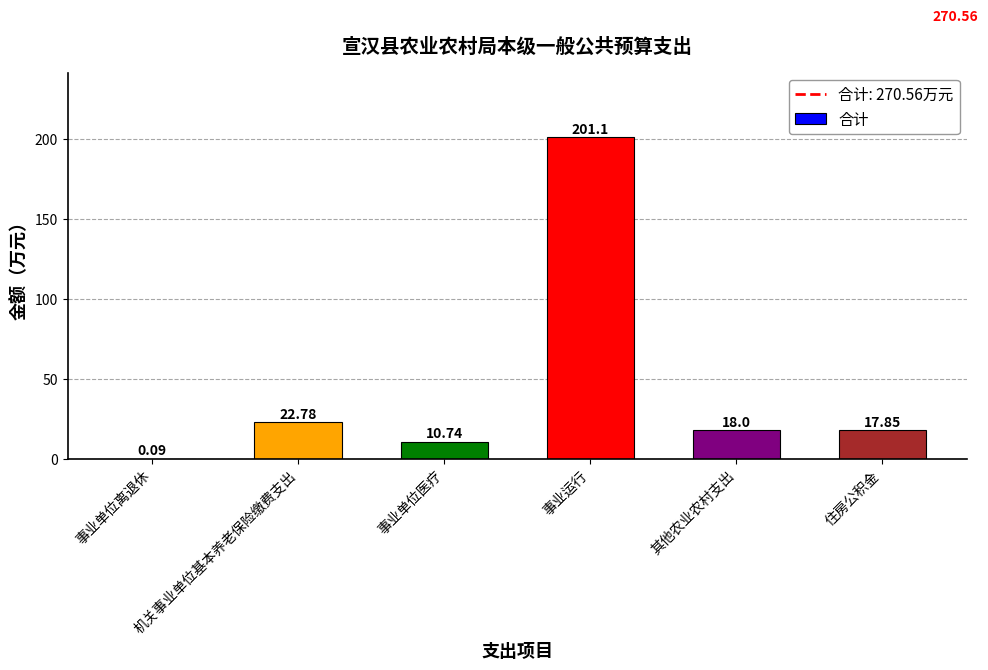

What is the sum of the values at 住房公积金 and 事业单位离退休?

17.9